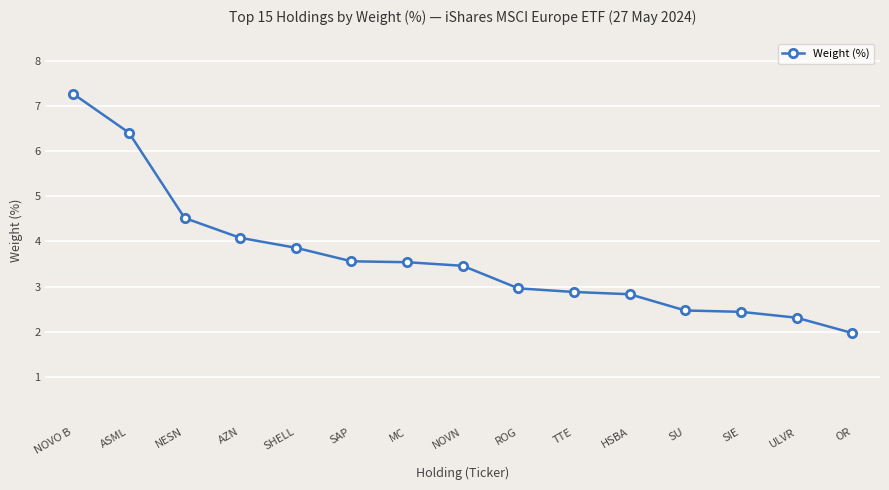

What is the value of the 1st point from the left?

7.3